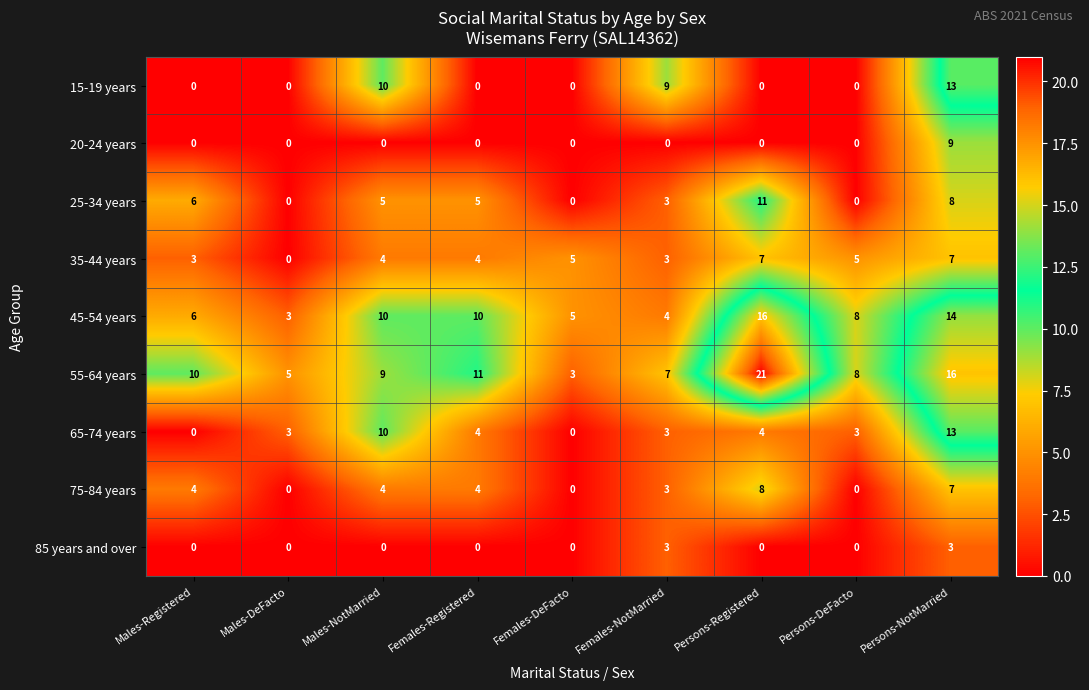

Which series has the largest total across all categories?

55-64 years